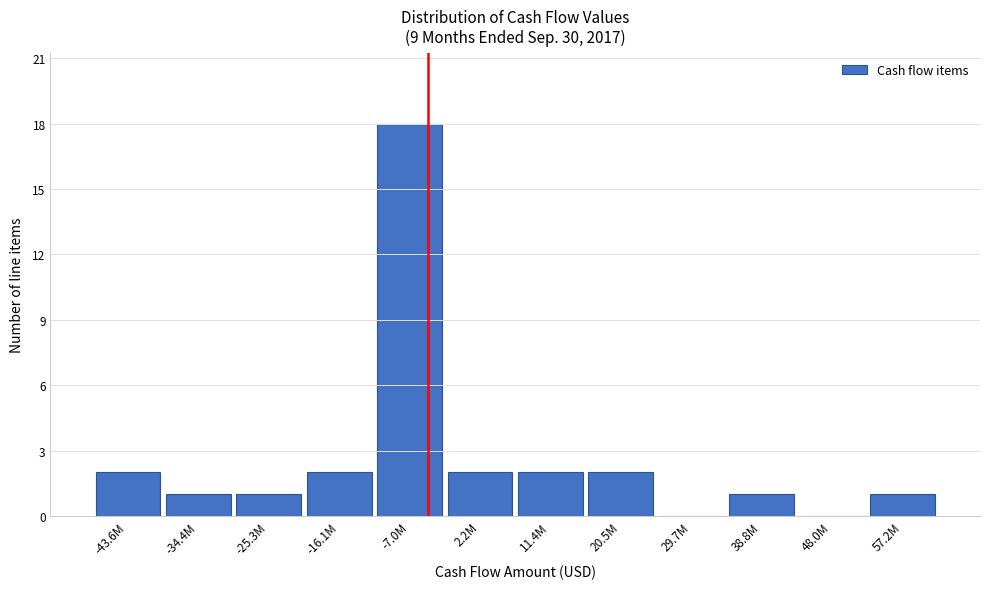

Reading left to right, transcribe all the data shown in this chart.

-43.6M=2	-34.4M=1	-25.3M=1	-16.1M=2	-7.0M=18	2.2M=2	11.4M=2	20.5M=2	29.7M=0	38.8M=1	48.0M=0	57.2M=1